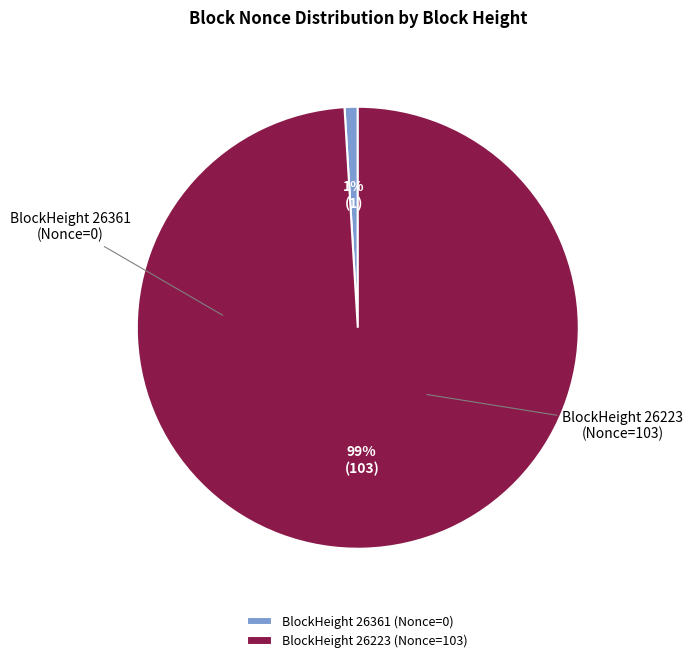

Is there any slice that represents more than half of the pie?

Yes